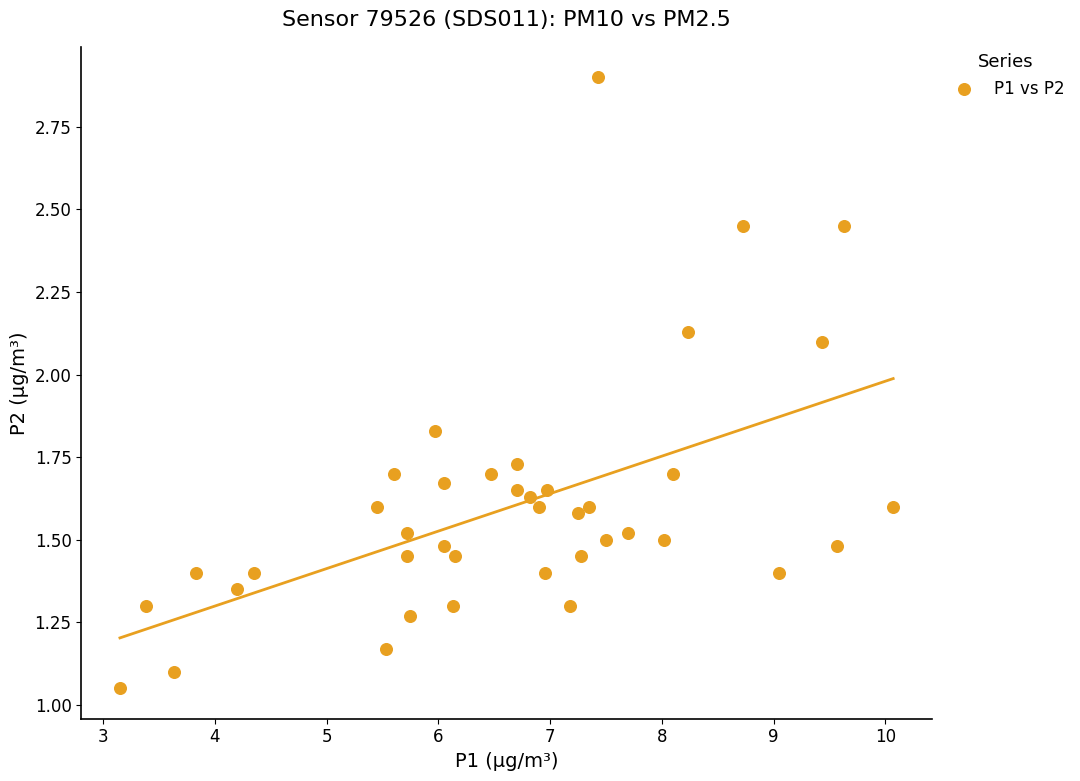

What is the range of X values (max minus min)?

6.9